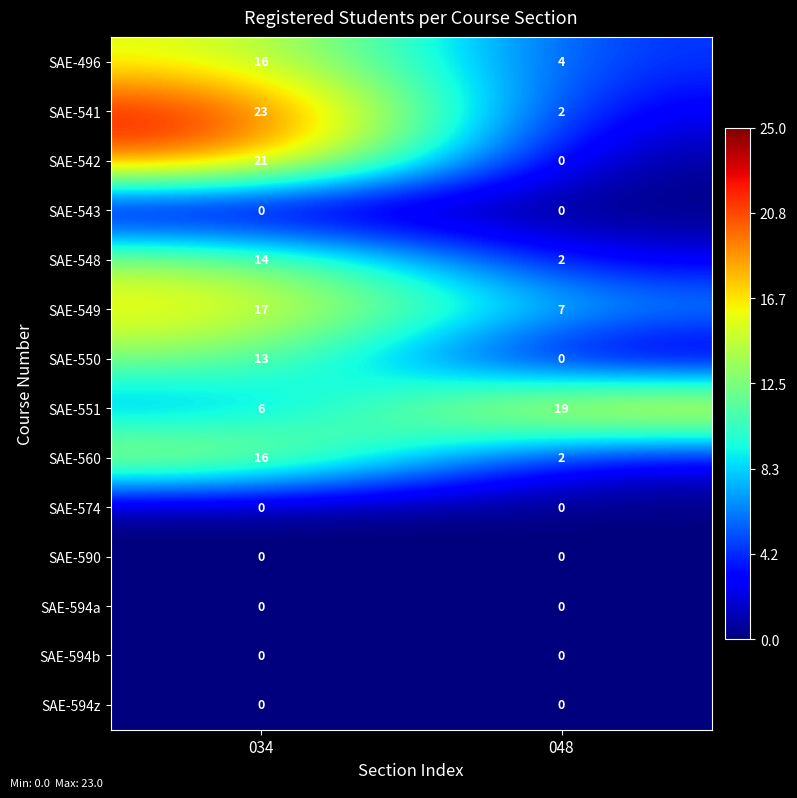

What is the difference between the highest and lowest values at 048?

19